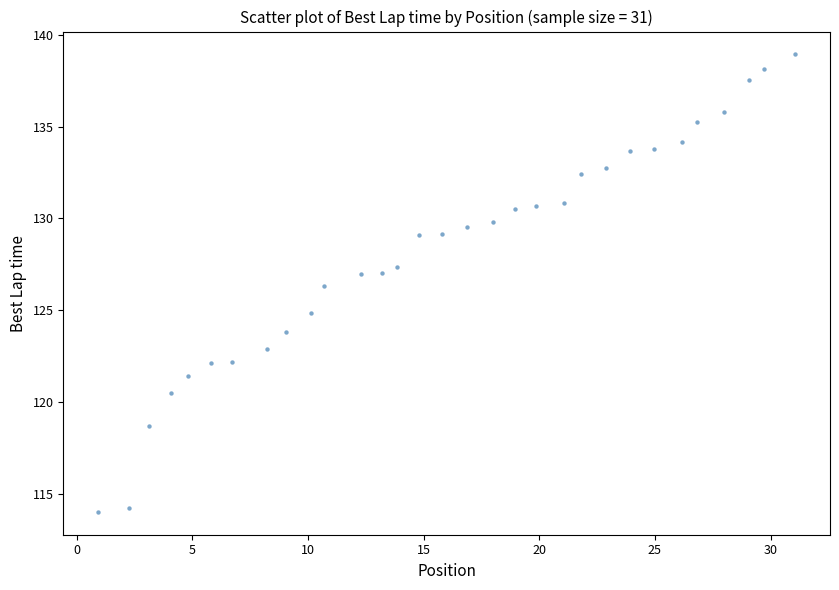

What Y value in the scatter plot is closest to 126?

126.3